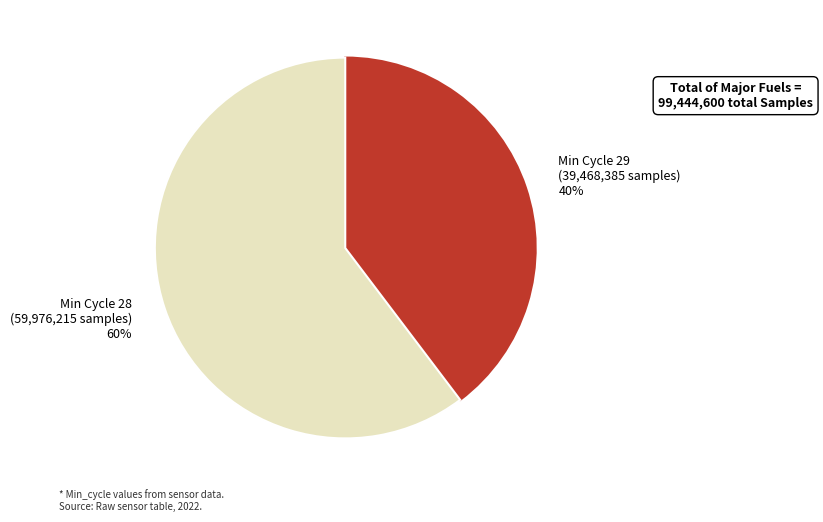

Between Min Cycle 29 (39,468,385 samples) 40% and Min Cycle 28 (59,976,215 samples) 60%, which is larger?

Min Cycle 28 (59,976,215 samples) 60%